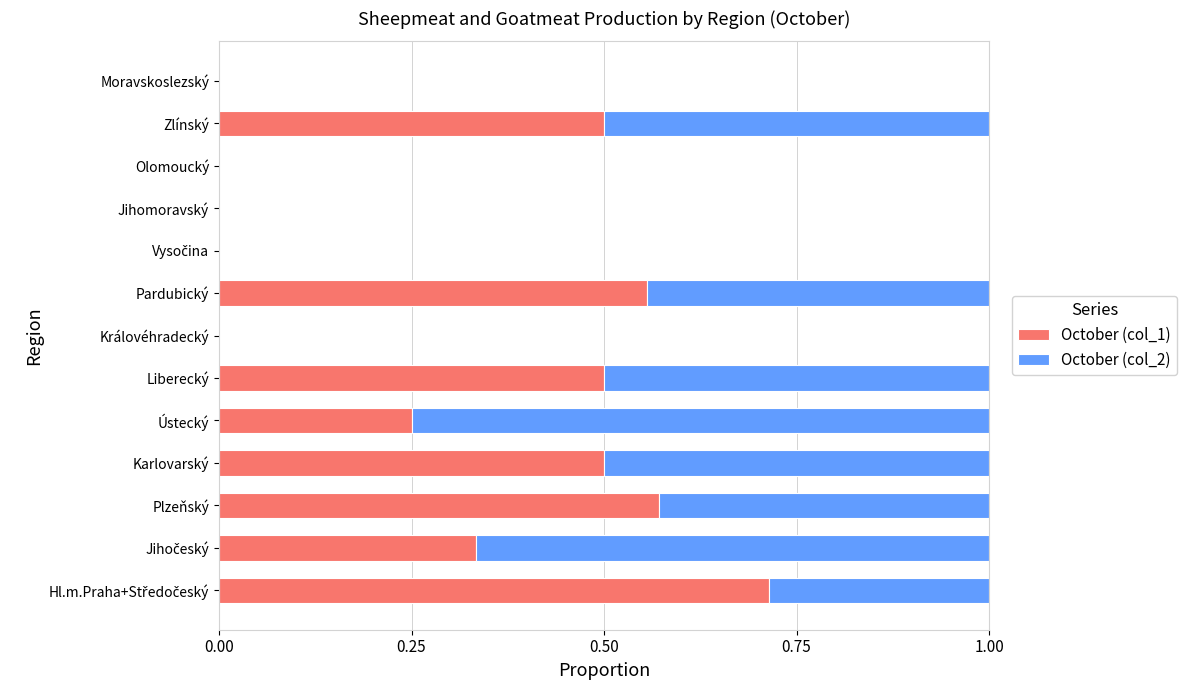

The value of October (col_1) at Liberecký is 0.5. True or false?

True